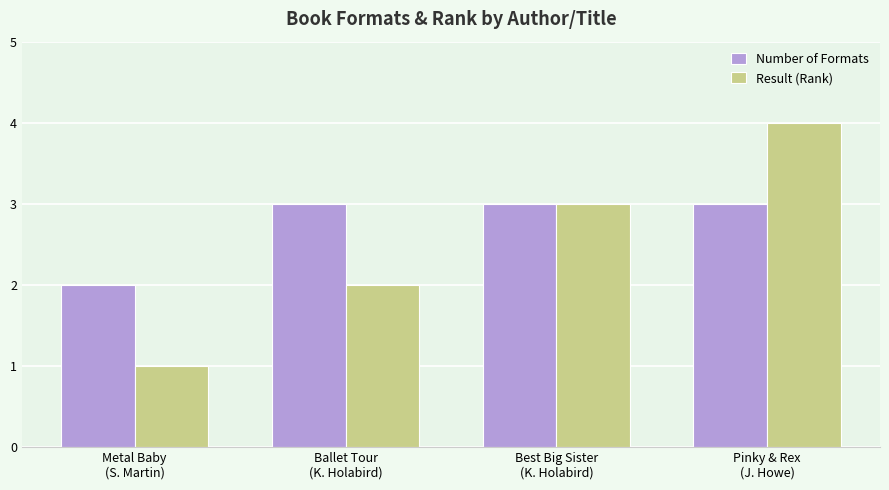

True or false: Number of Formats has a value of 5 at Pinky & Rex
(J. Howe).

False